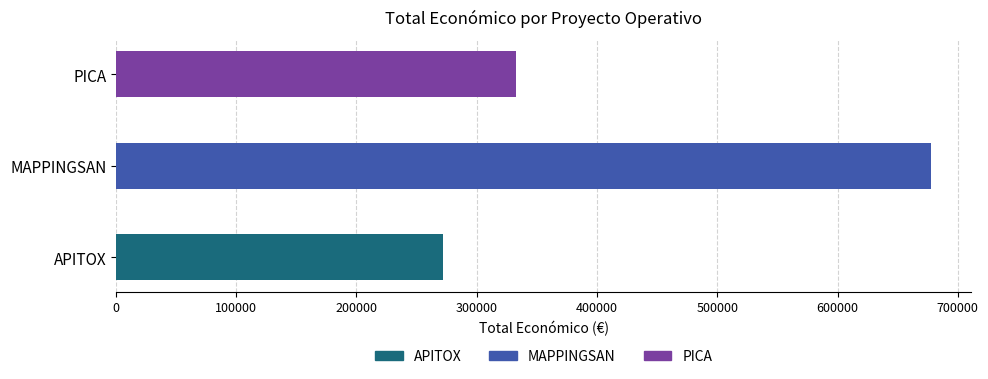

How many bars are there in total?

3